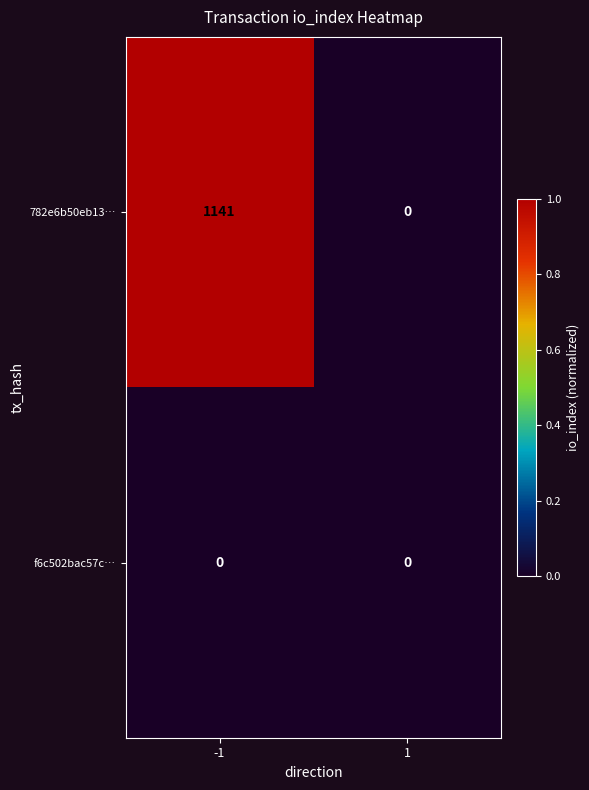

Is it true that 782e6b50eb13… equals 258 at -1?

False